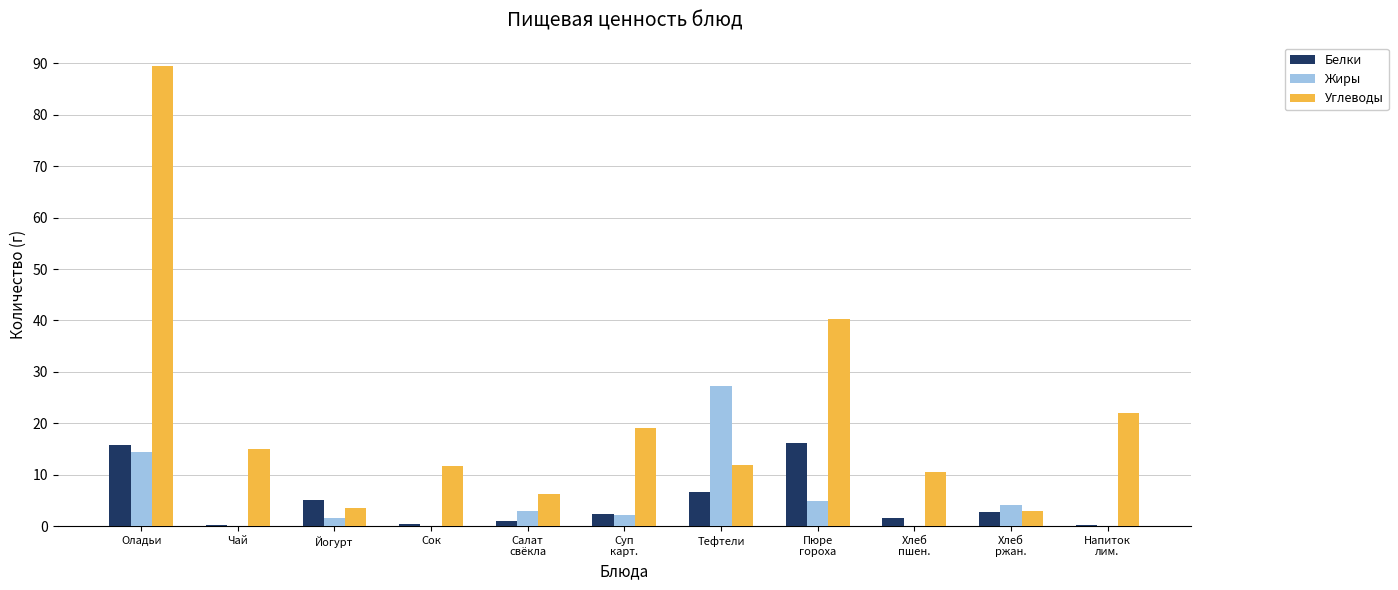

At which category is the sum across all series the highest?

Оладьи